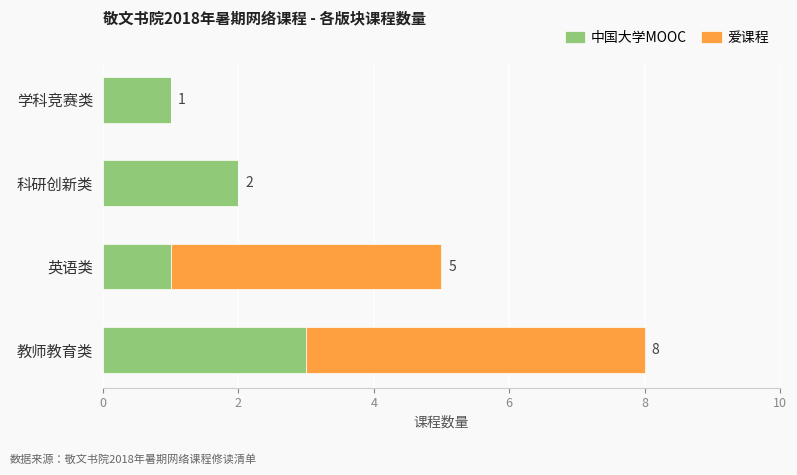

True or false: 中国大学MOOC has a value of 3 at 教师教育类.

True